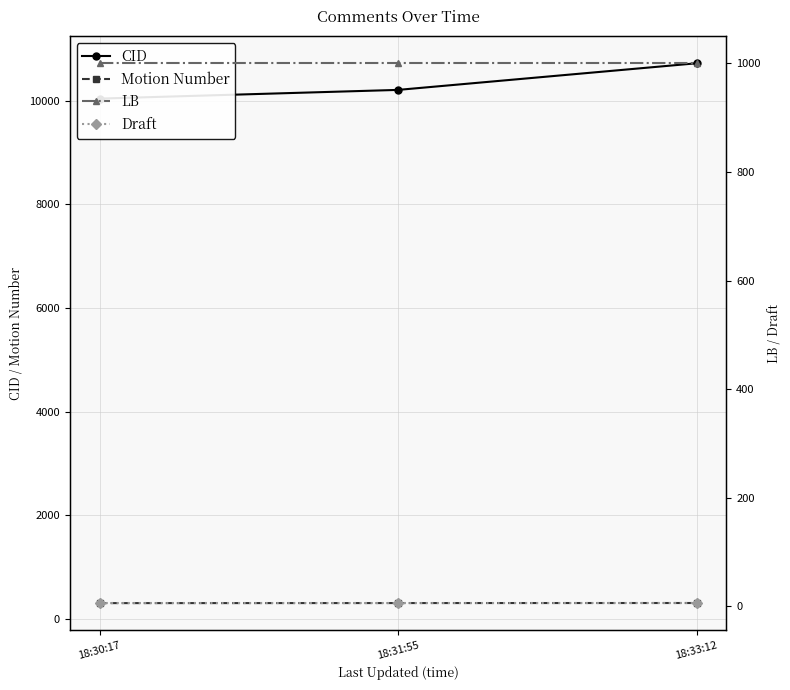

Reading right to left, extract all data points from this chart.

CID: 10724	10210	10042
Motion Number: 306	305	304
LB: 1000	1000	1000
Draft: 6	6	6